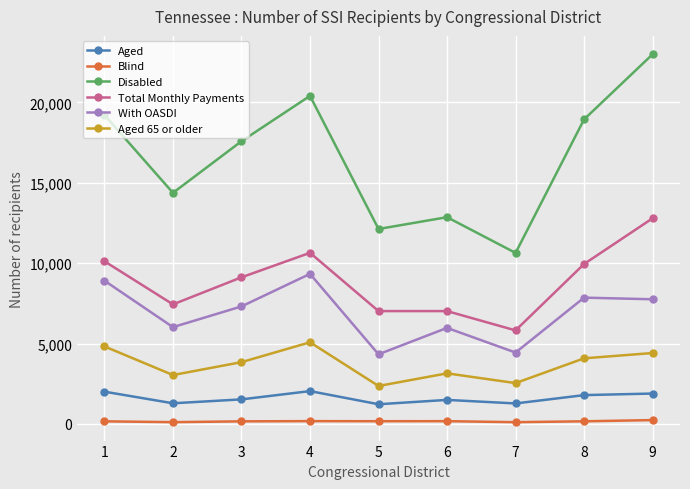

Between 3 and 4, which series saw the biggest shift?

Disabled